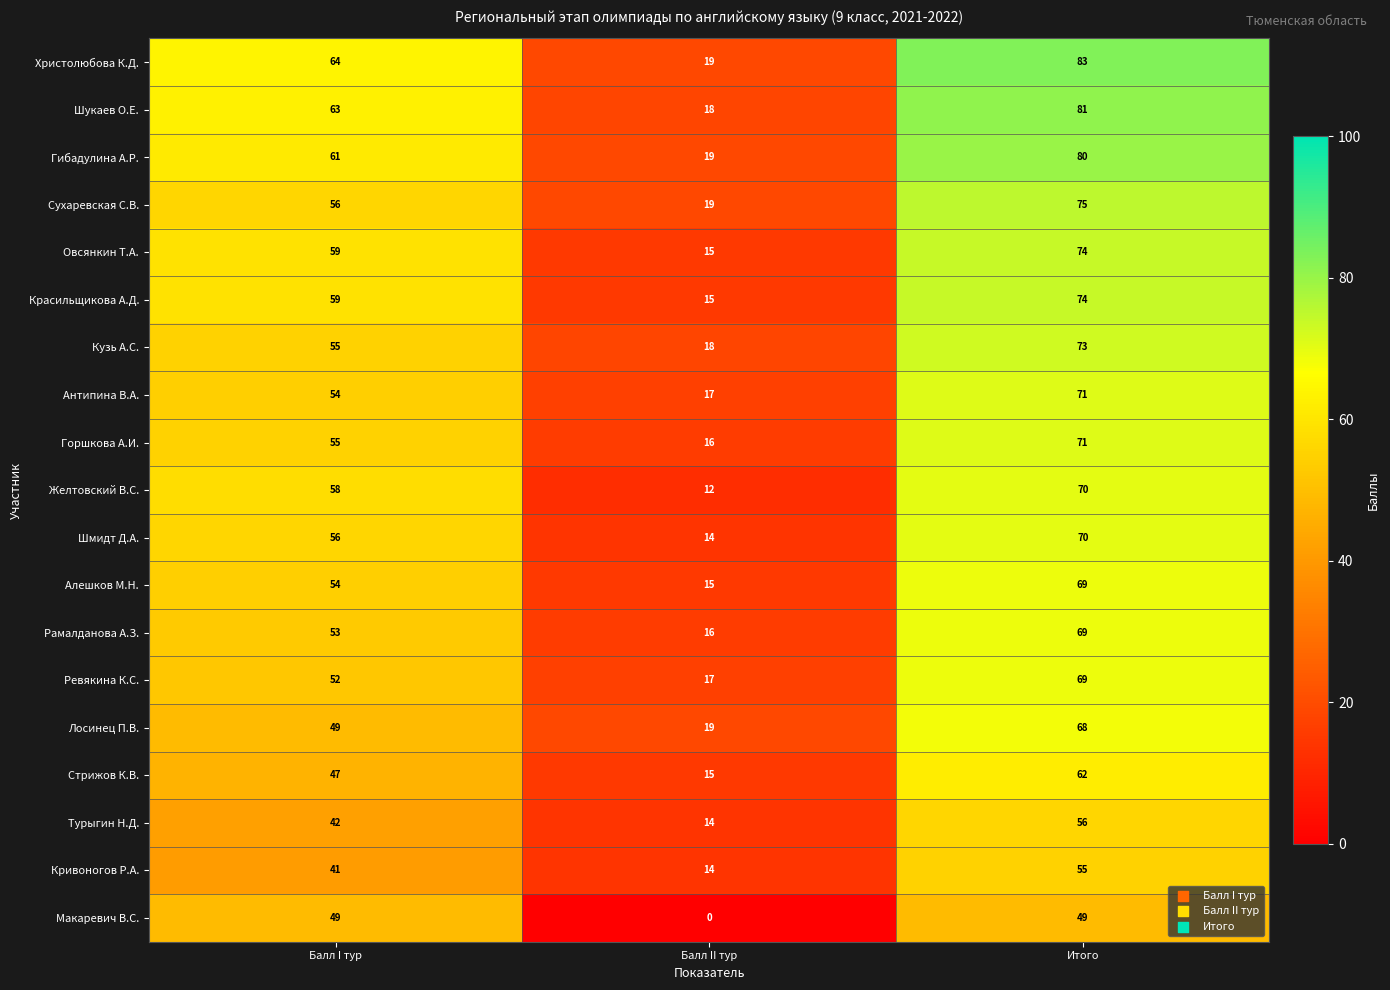

What is the difference between the highest and lowest values at Балл I тур?

23